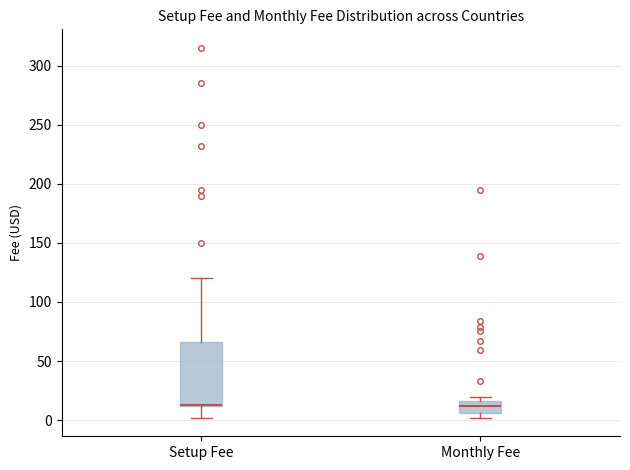

Comparing the boxes themselves (not the whiskers), which one is the tallest?

Setup Fee